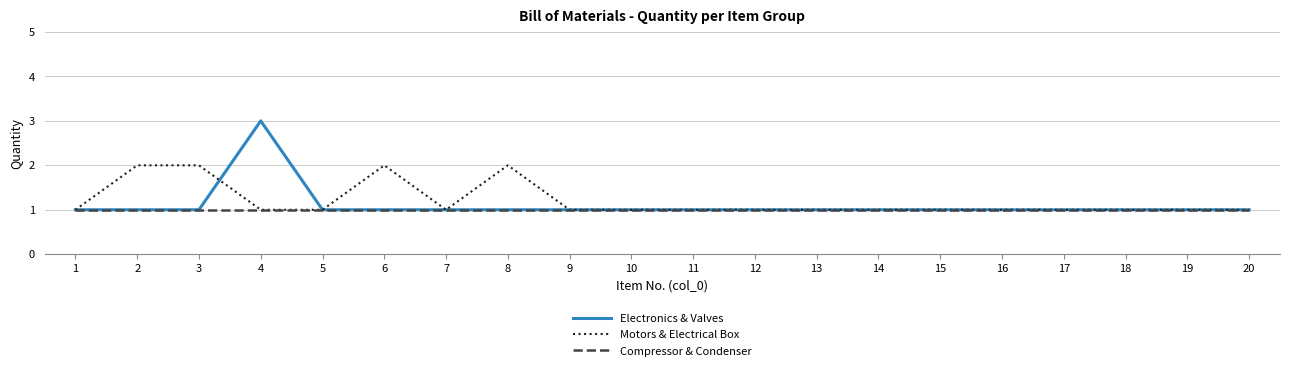

Reading left to right, what are all the values shown in this chart?

Electronics & Valves: 1	1	1	3	1	1	1	1	1	1	1	1	1	1	1	1	1	1	1	1
Motors & Electrical Box: 1	2	2	1	1	2	1	2	1	1	1	1	1	1	1	1	1	1	1	1
Compressor & Condenser: 1	1	1	1	1	1	1	1	1	1	1	1	1	1	1	1	1	1	1	1